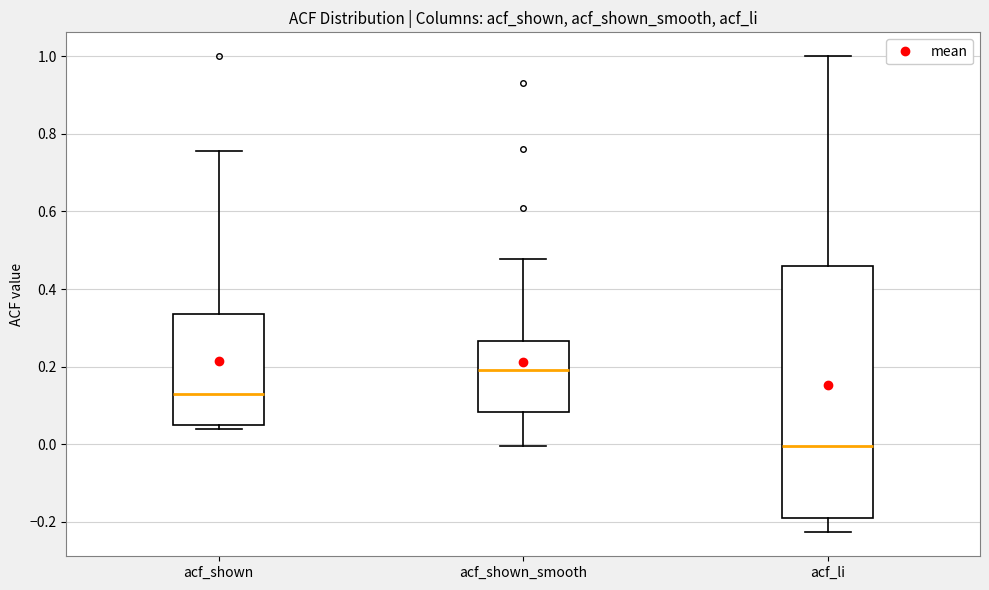

Reading left to right, transcribe this box plot: for each box, give where its median line is, the range the box spans, and where its two whiskers end, as read against the y-axis. The values are not printed on the chart, so give them approximately, as read against the axis.

acf_shown: median 0.14, box 0.04 to 0.34, whiskers 0.04 (just below the box's lower edge) to 0.76
acf_shown_smooth: median 0.20, box 0.08 to 0.26, whiskers 0.00 to 0.48
acf_li: median 0.00, box -0.18 to 0.46, whiskers -0.22 to 1.00